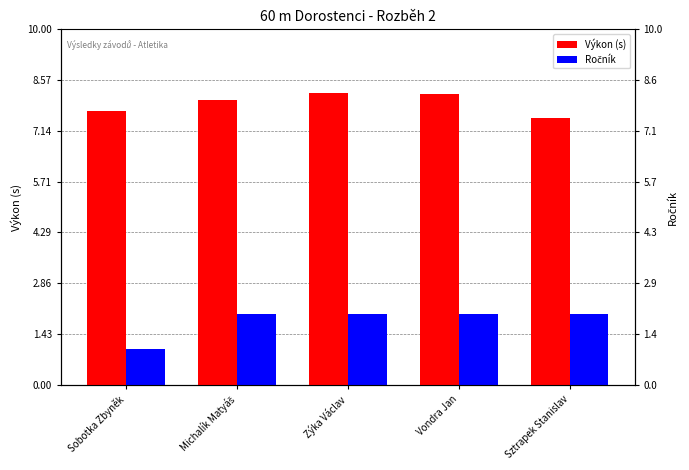

How many groups of bars are there?

5